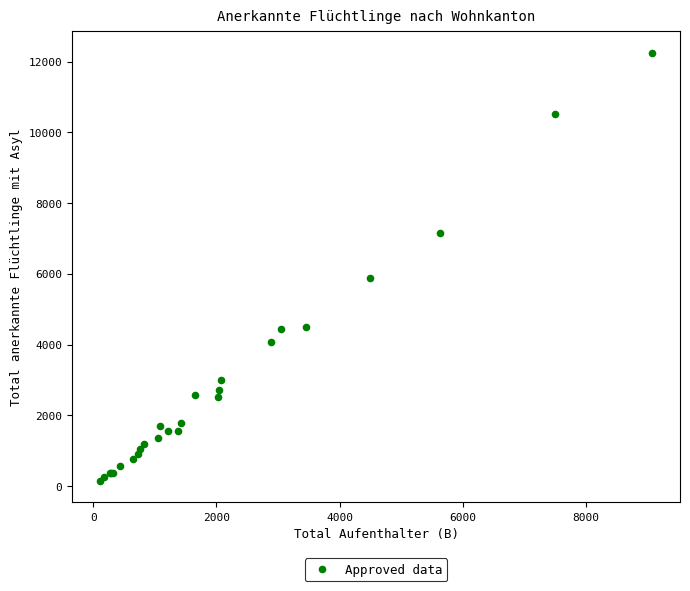

What Y value in the scatter plot is closest to 6194?

5883